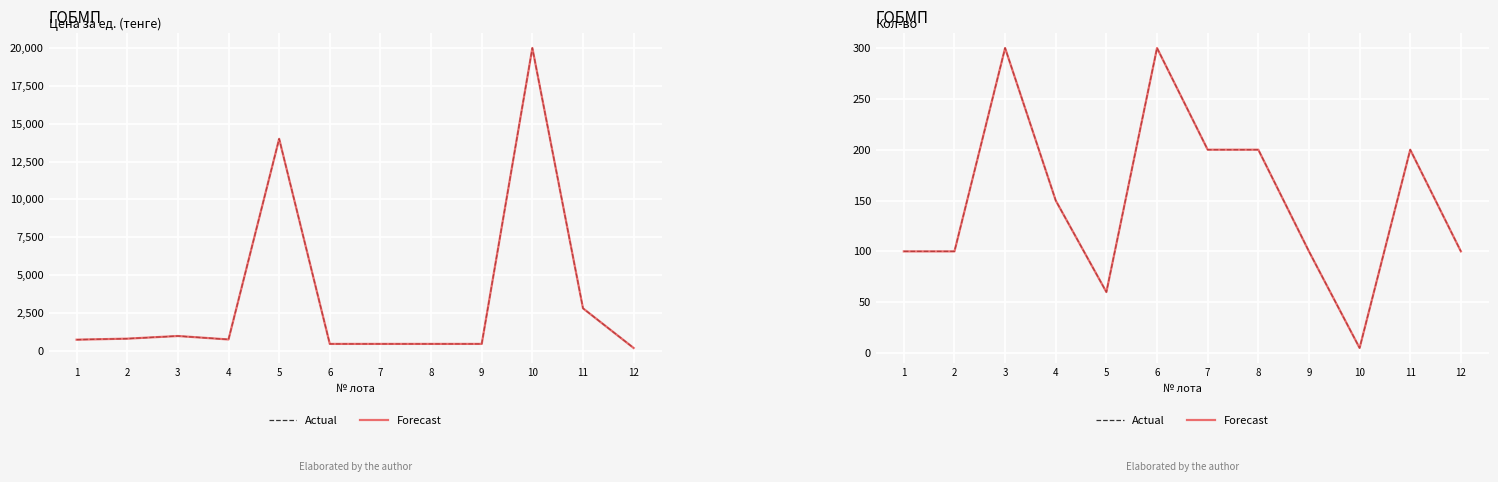

What is the value of the Actual point at the 6th from the left?

300